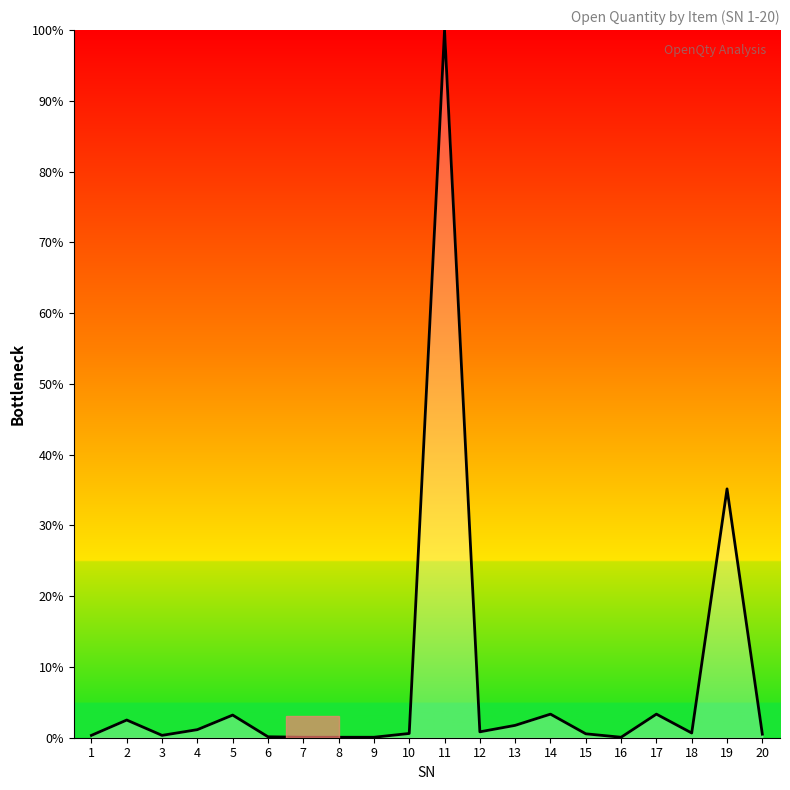

Where is the data nearest to the value 50?

19